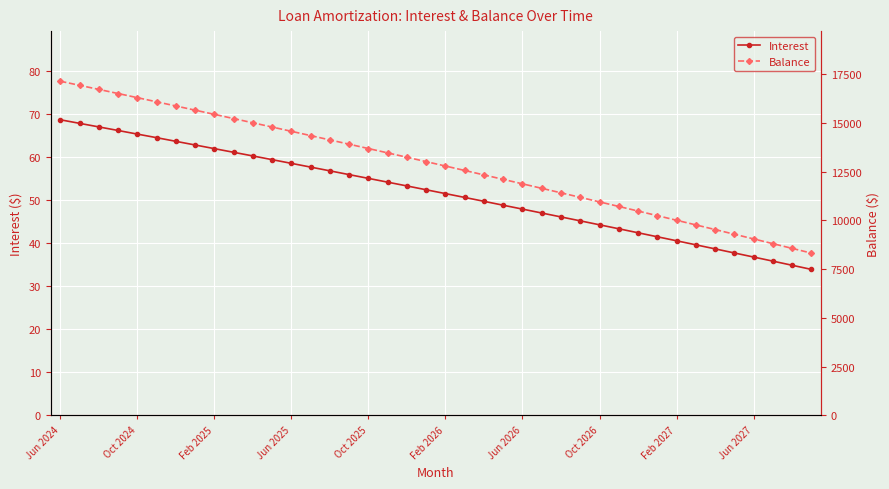

What is the total value across all series at 19?

13065.4